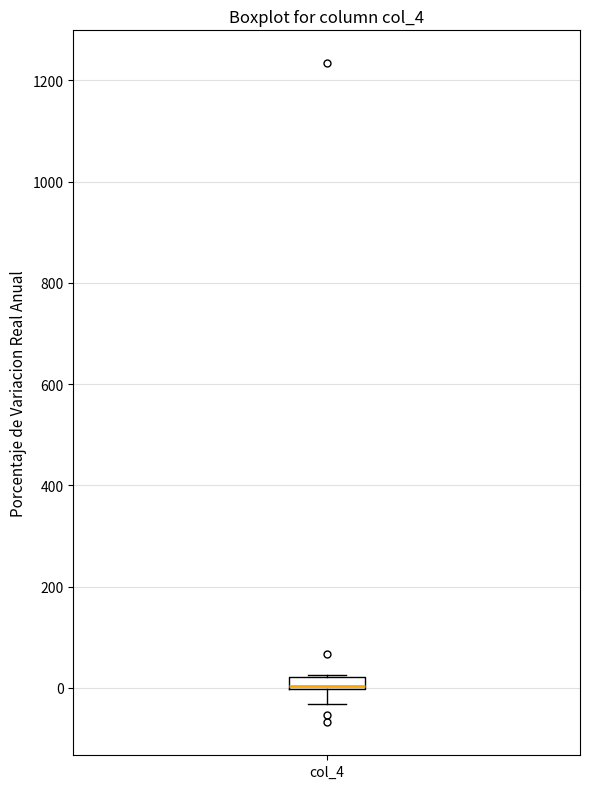

Where does the lower whisker of the box for col_4 end on the y-axis? The values are not printed on the chart, so give them approximately, as read against the axis.

-40